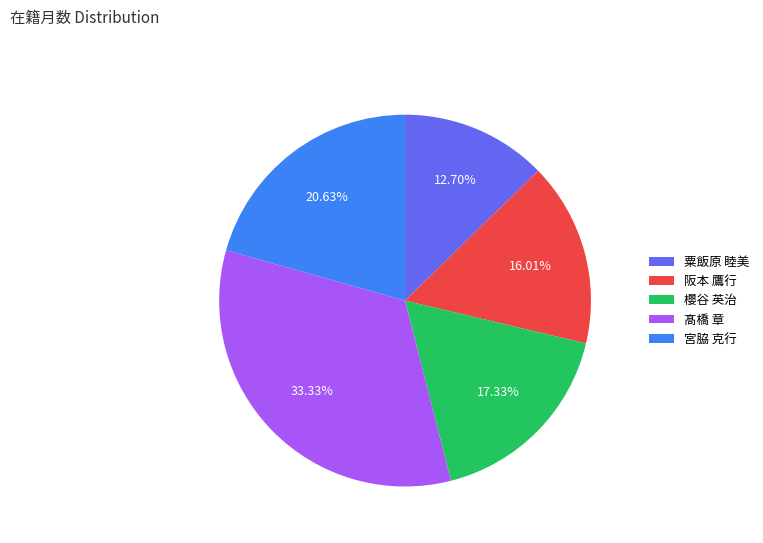

How many slices are in this pie chart?

5